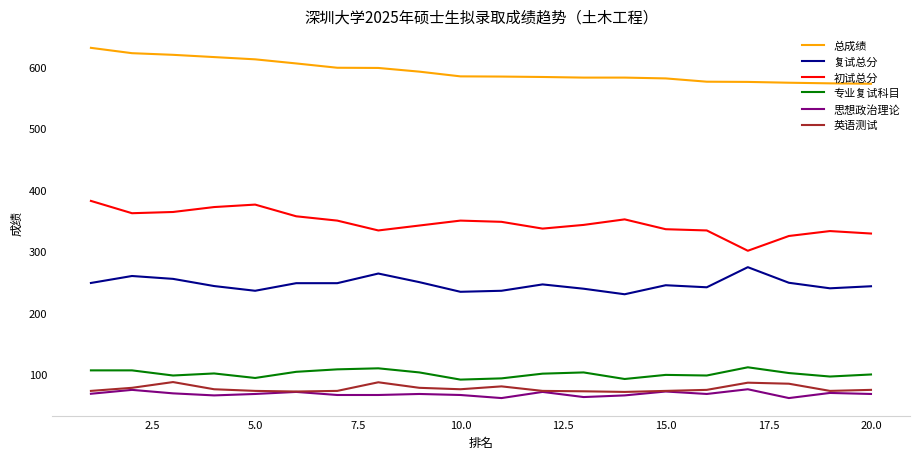

What is the difference between the second highest and second lowest values in the 初试总分 series?

51.0